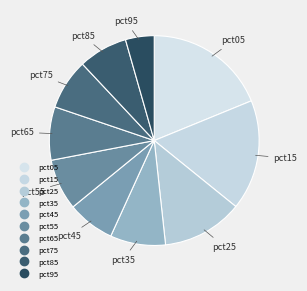

To the nearest percent, what is the difference between the pct15 and pct95 slice percentages?

13%